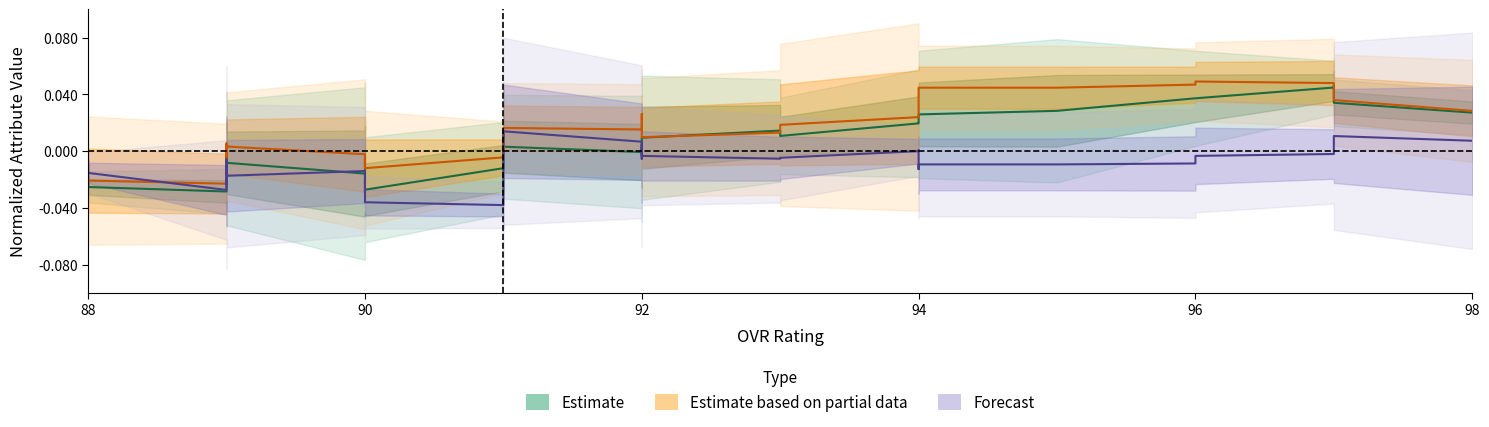

The Estimate based on partial data series shows 0.0 at 17. True or false?

False